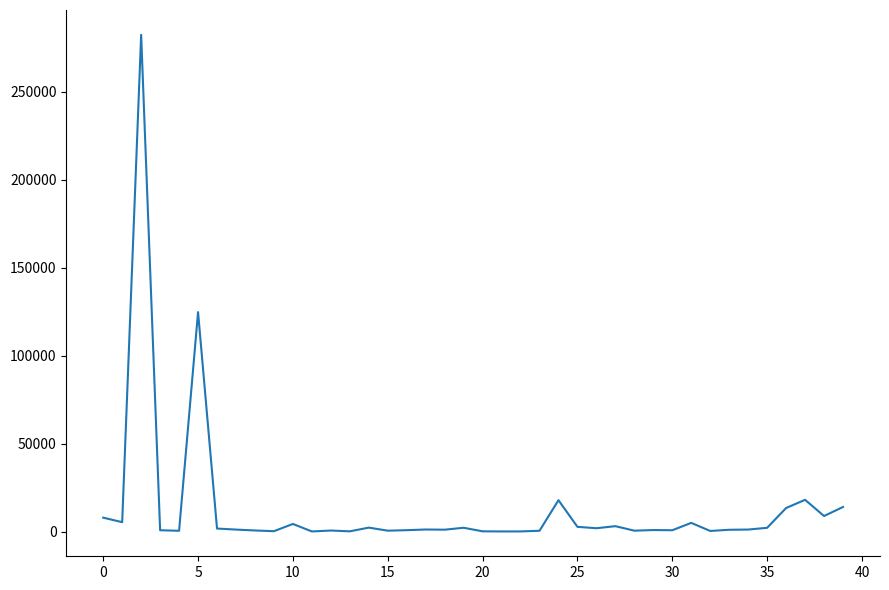

What is the greatest value displayed?

282495.1